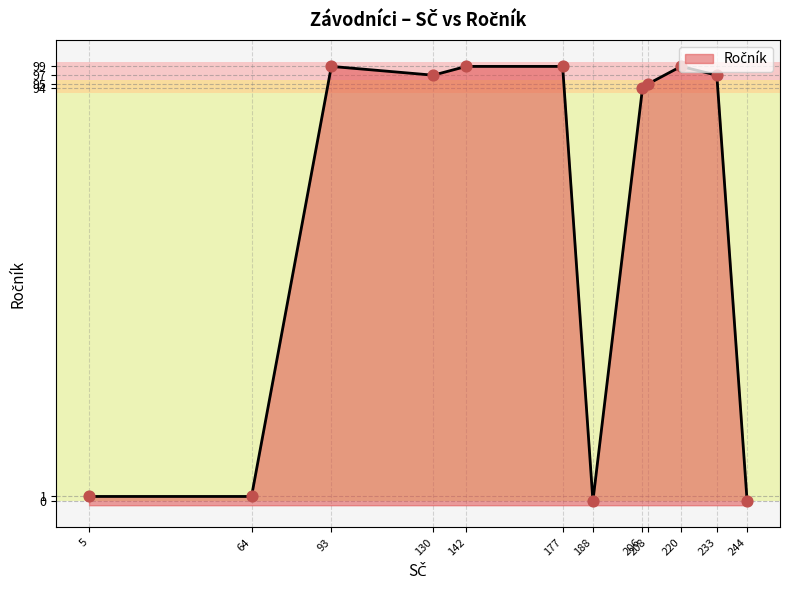

Approximately how many times larger is the value at 233 compared to 177?

1.0